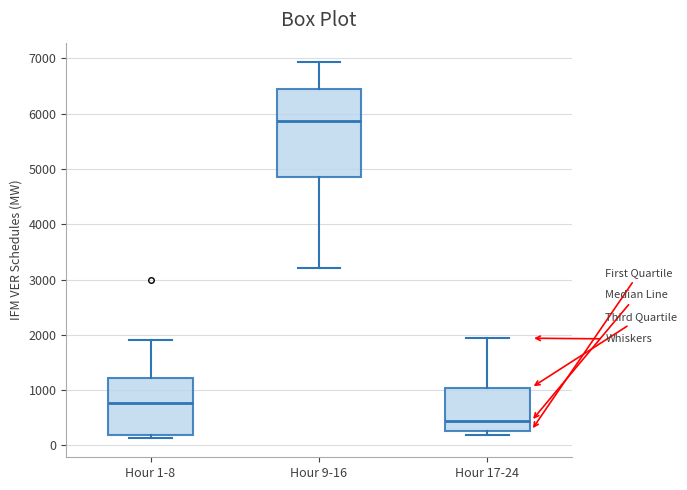

Which box has the lowest median line?

Hour 17-24